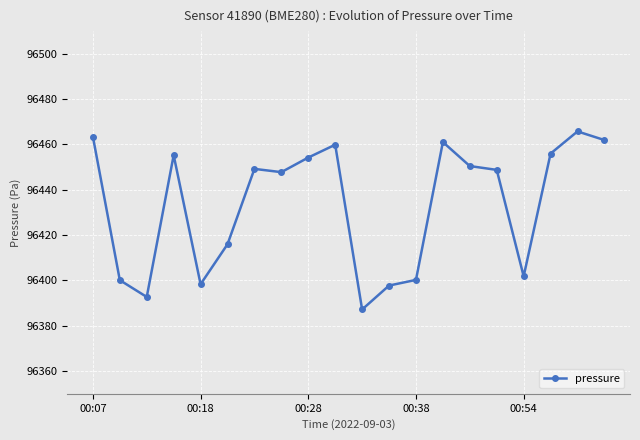

Count the number of data series in this chart.

1